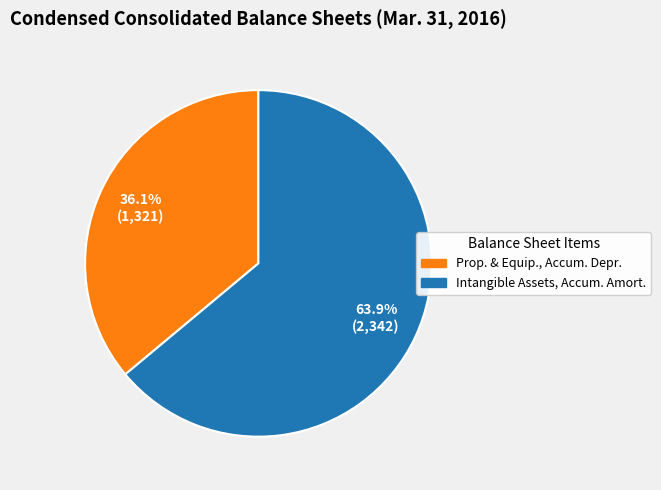

Is there a majority slice in this chart?

Yes